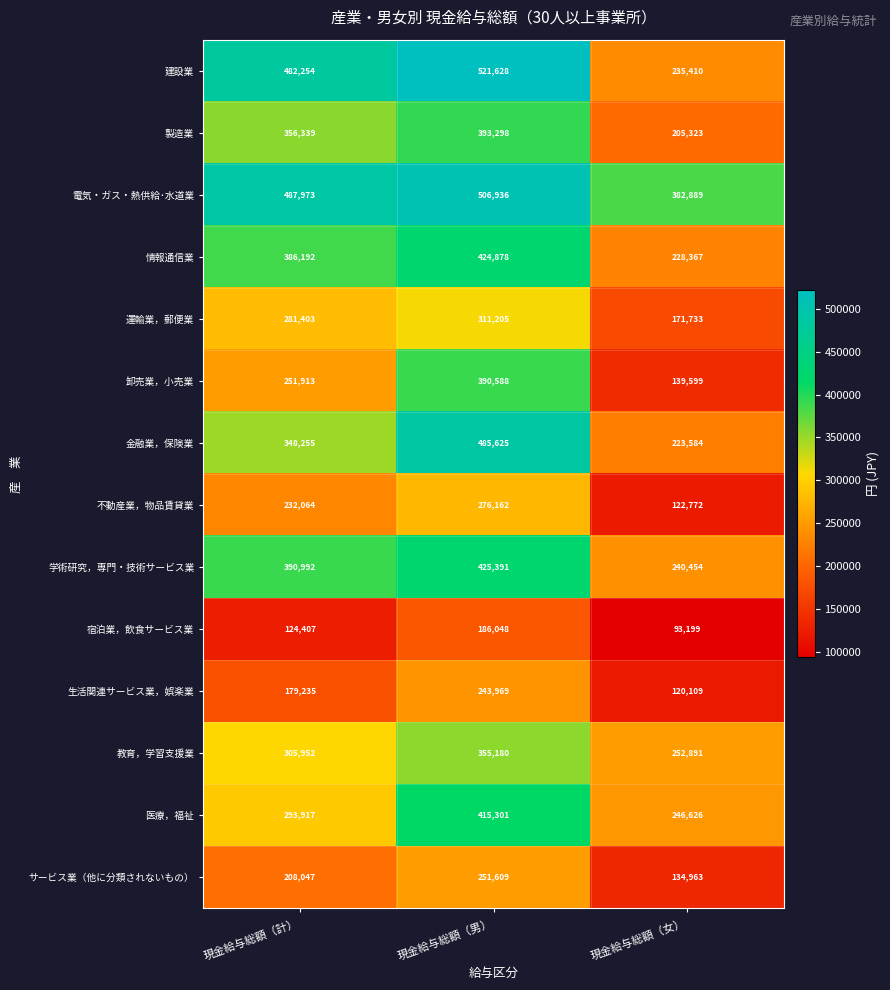

How many series are shown in this chart?

14